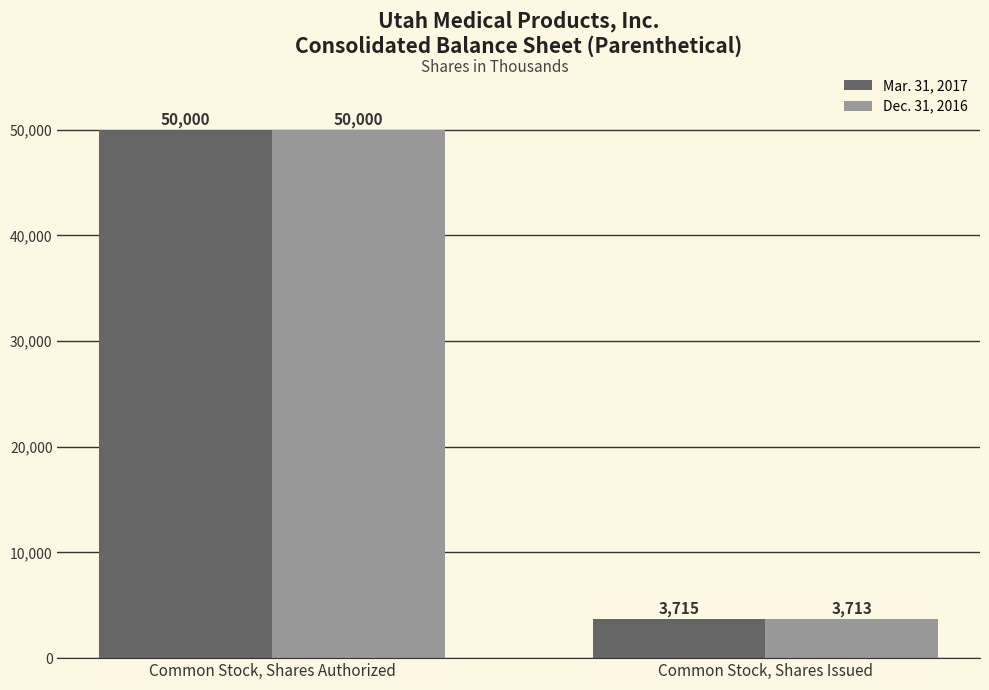

True or false: Dec. 31, 2016 has a value of 3713 at Common Stock, Shares Issued.

True